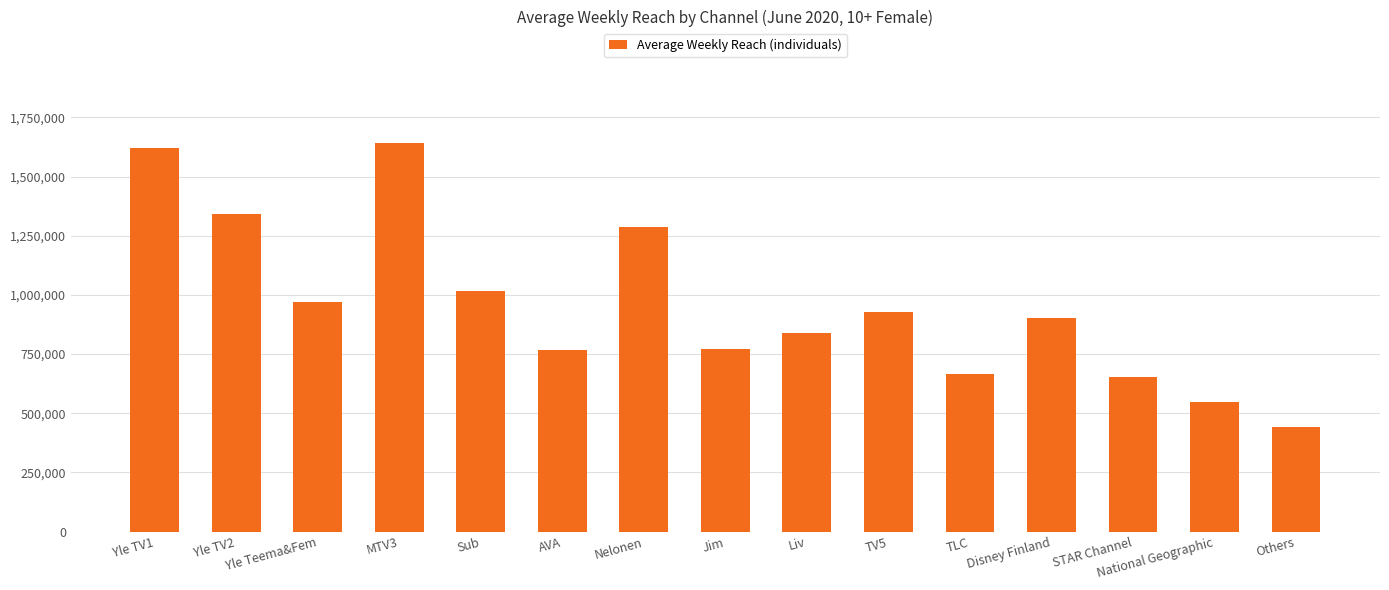

What is the sum of all values?

14399000